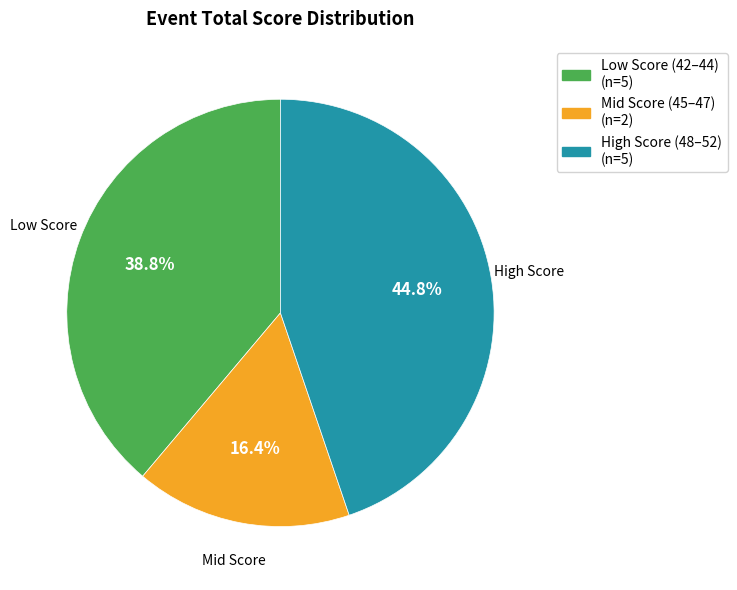

To the nearest percent, what is the average slice percentage?

33%